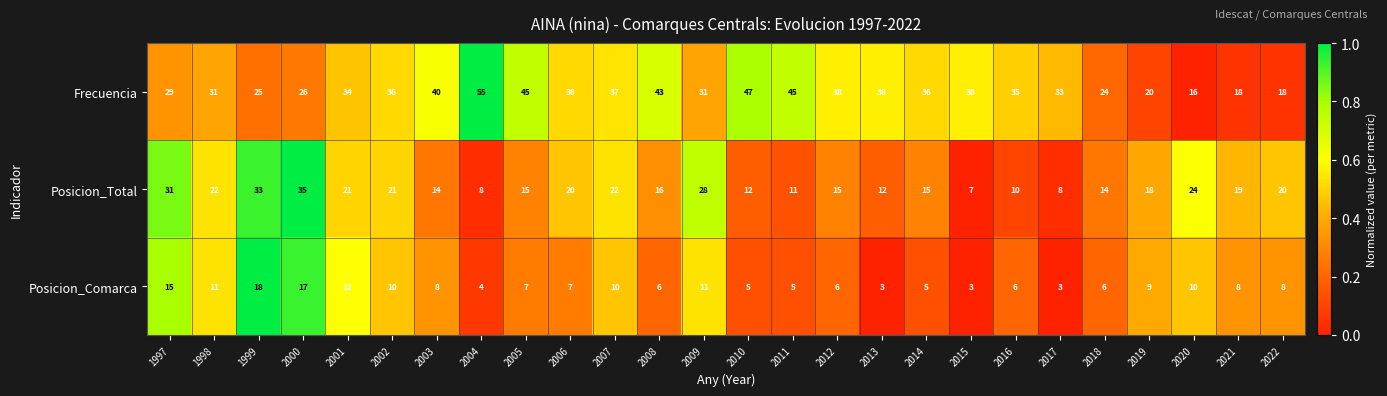

What is the difference between the highest and lowest values at 2021?

11